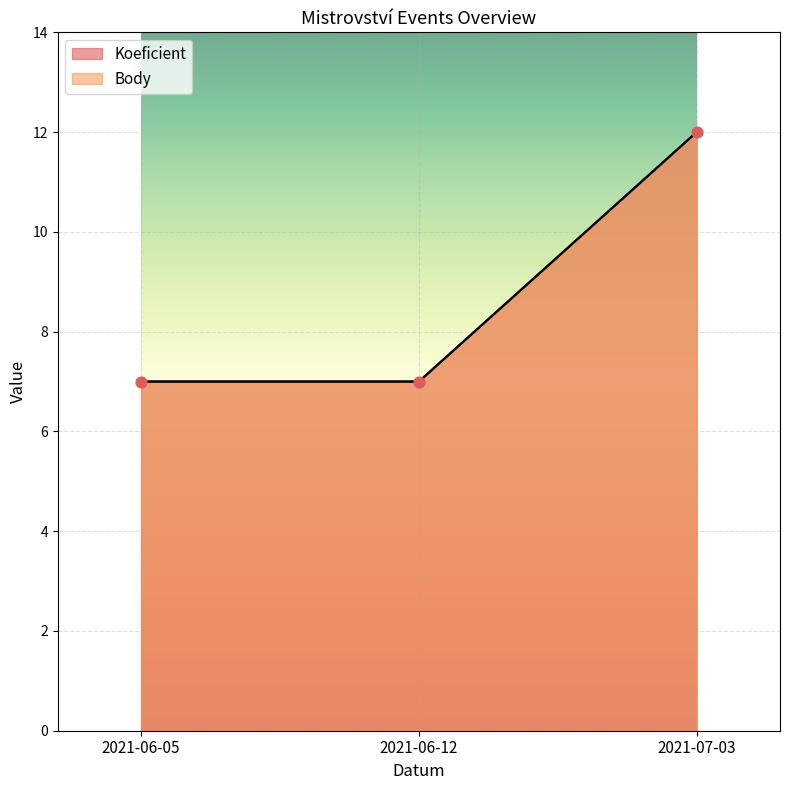

At which category is the sum across all series the highest?

2021-07-03